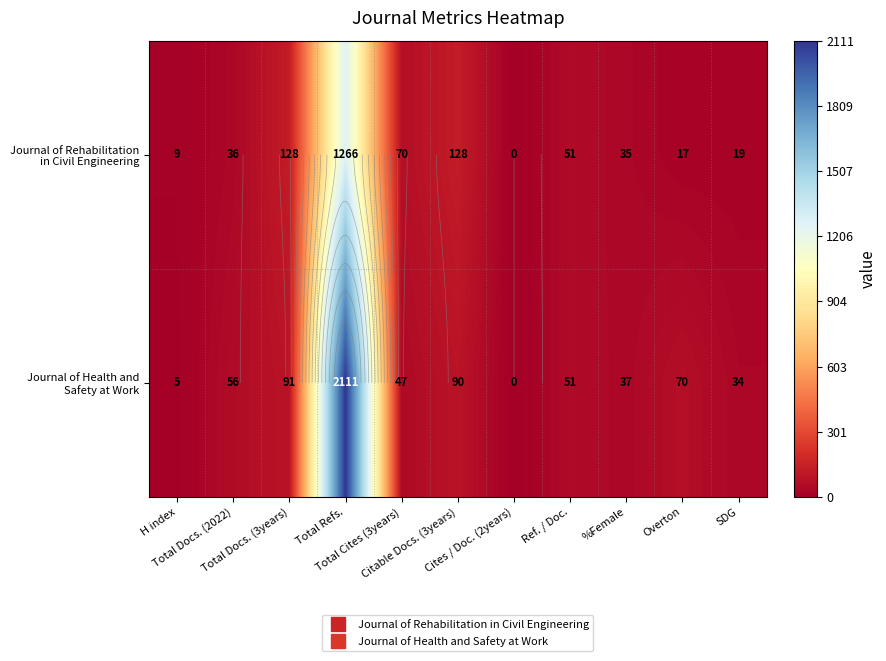

Is the value of Journal of Health and Safety at Work at SDG greater than the value of Journal of Rehabilitation in Civil Engineering at H index?

Yes